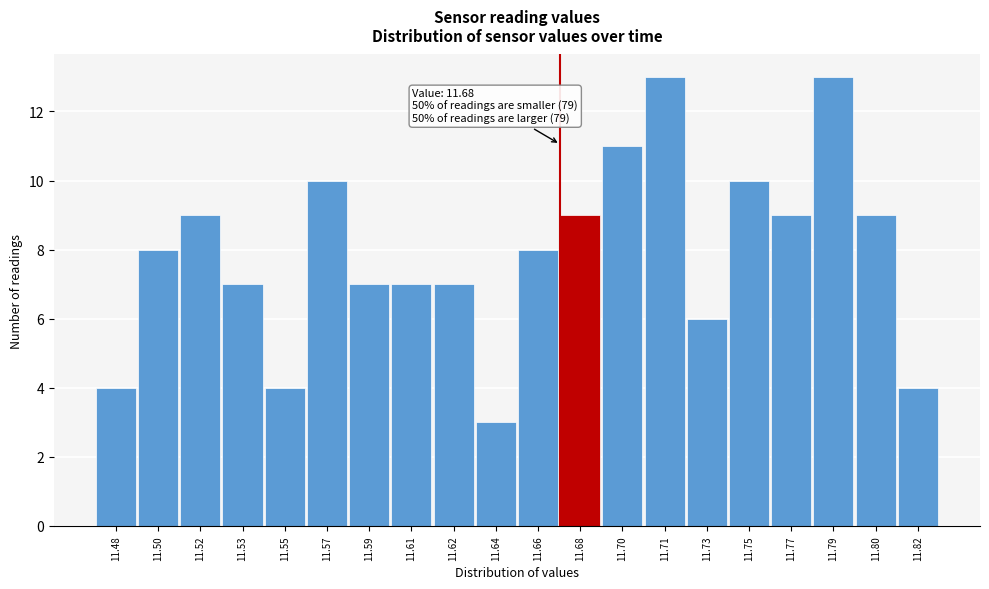

Reading right to left, list all the values displayed in this chart.

11.82=4	11.80=9	11.79=13	11.77=9	11.75=10	11.73=6	11.71=13	11.70=11	11.68=9	11.66=8	11.64=3	11.62=7	11.61=7	11.59=7	11.57=10	11.55=4	11.53=7	11.52=9	11.50=8	11.48=4